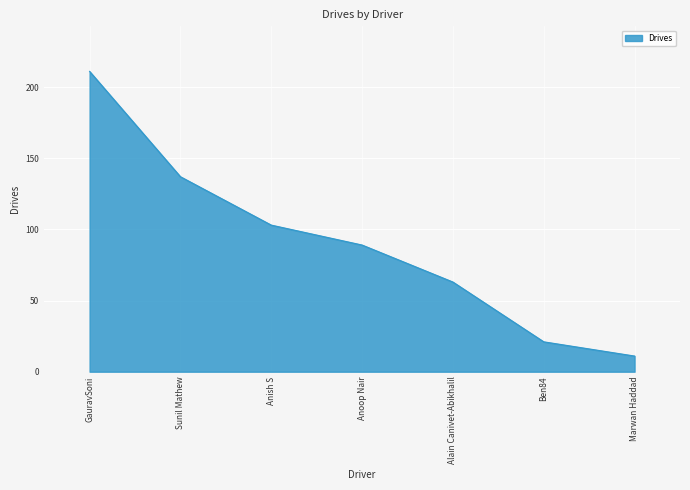

Reading left to right, what are all the values shown in this chart?

211	137	103	89	63	21	11